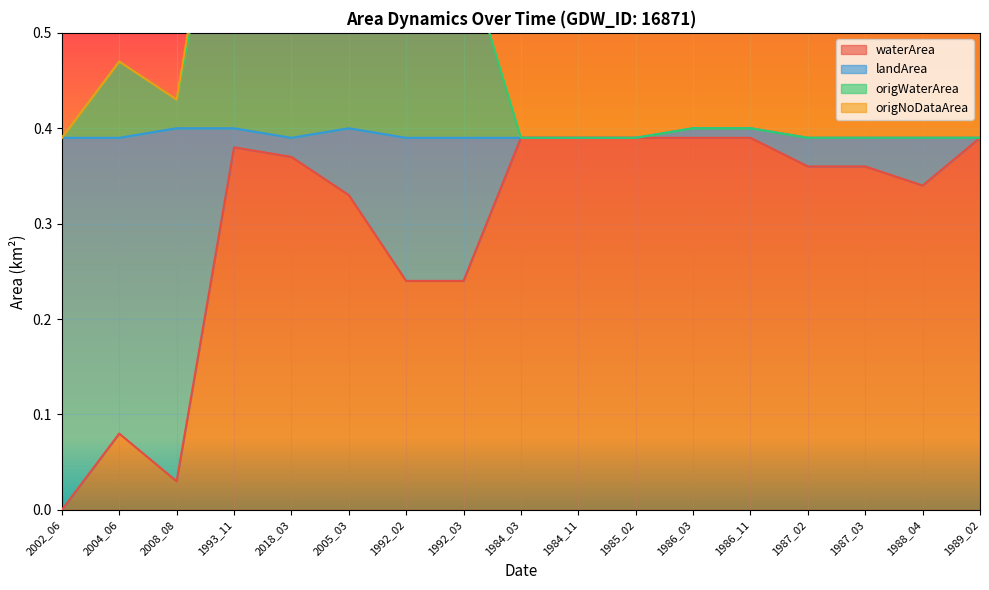

Where is the first local minimum for waterArea?

2008_08